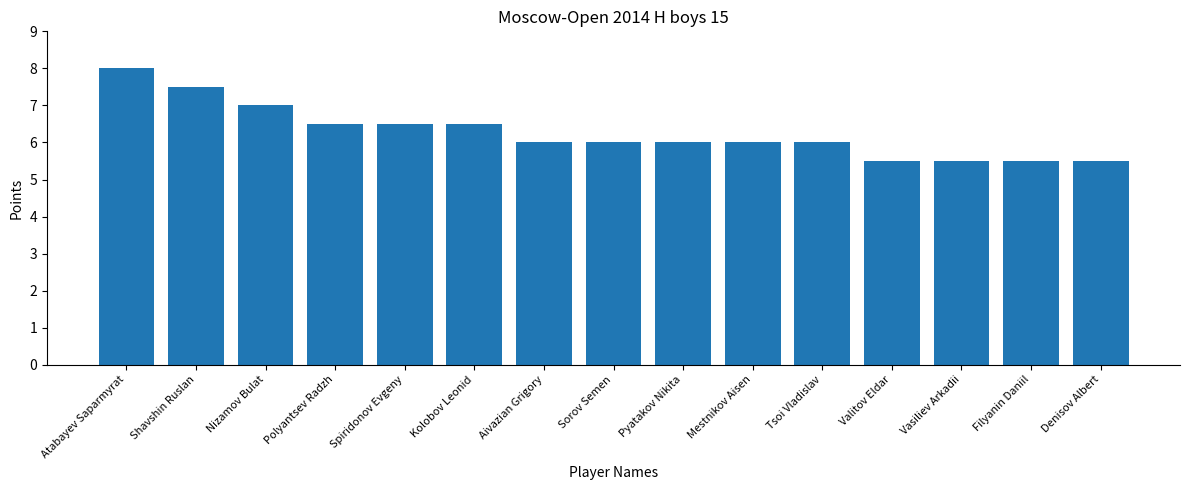

Reading right to left, list all the values displayed in this chart.

Denisov Albert=5.5	Filyanin Daniil=5.5	Vasiliev Arkadii=5.5	Valitov Eldar=5.5	Tsoi Vladislav=6.0	Mestnikov Aisen=6.0	Pyatakov Nikita=6.0	Sorov Semen=6.0	Aivazian Grigory=6.0	Kolobov Leonid=6.5	Spiridonov Evgeny=6.5	Polyantsev Radzh=6.5	Nizamov Bulat=7.0	Shavshin Ruslan=7.5	Atabayev Saparmyrat=8.0